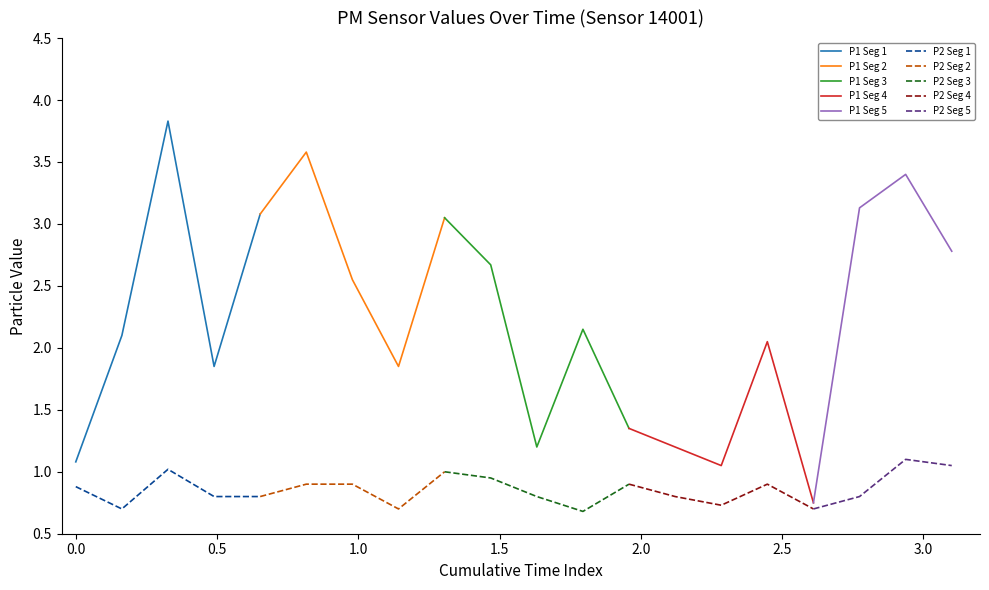

What is the lowest value of the P1 Seg 1 series?

1.1